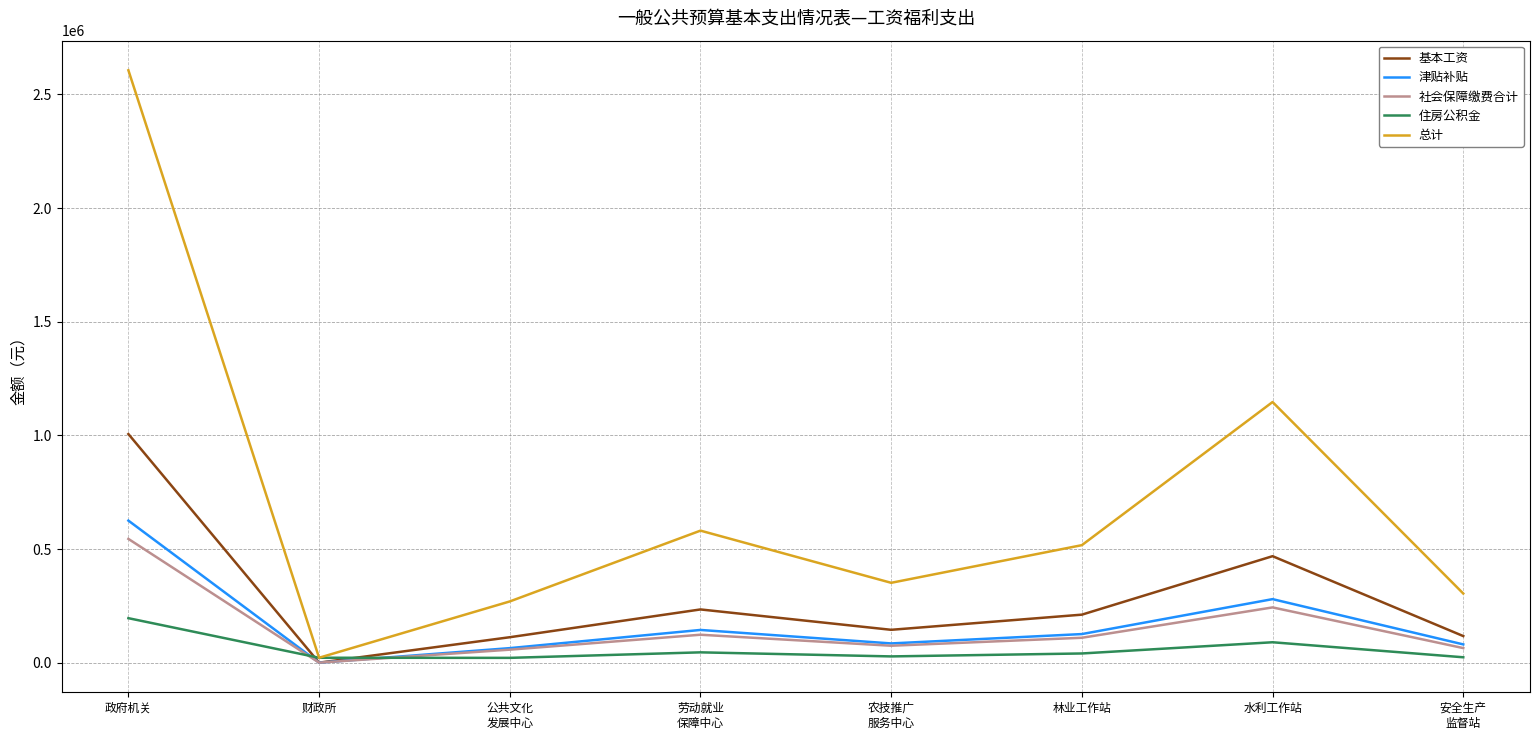

What position from the left is 政府机关?

1